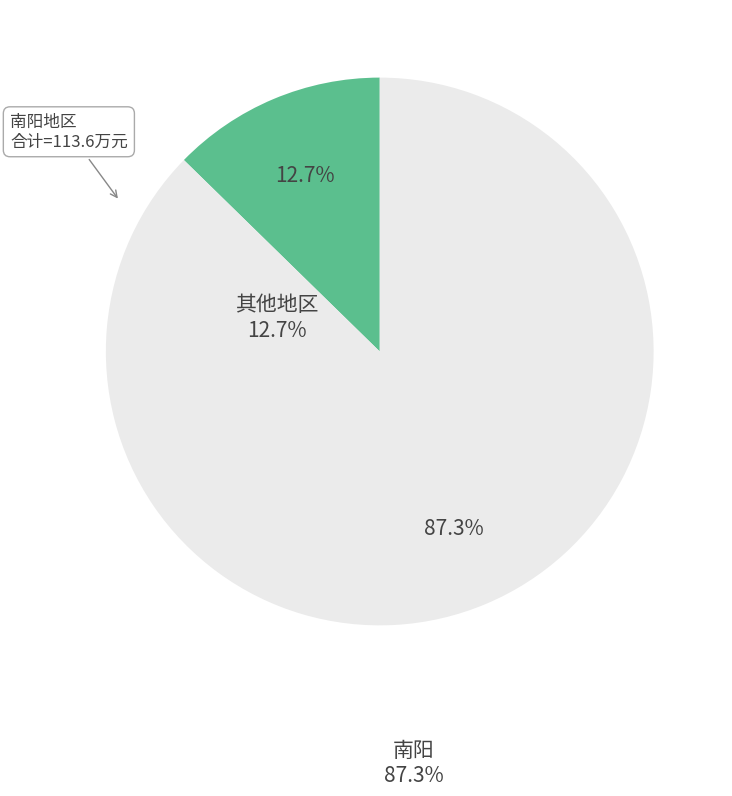

Does any single category account for the majority?

Yes